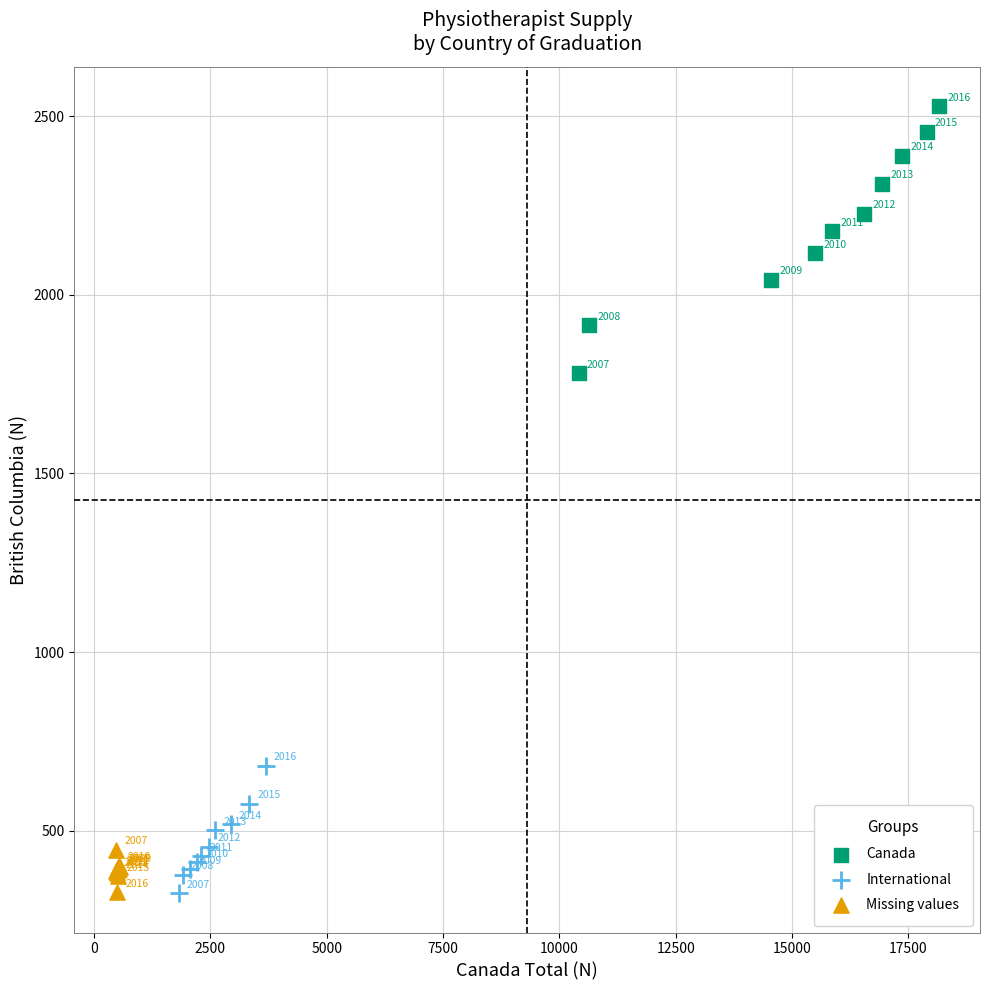

Which series reaches the minimum Y coordinate?

International